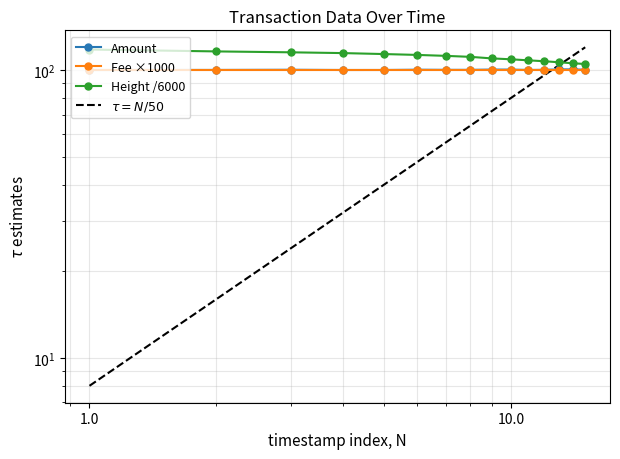

What is the difference between the maximum and minimum values in the Height series?

12.9